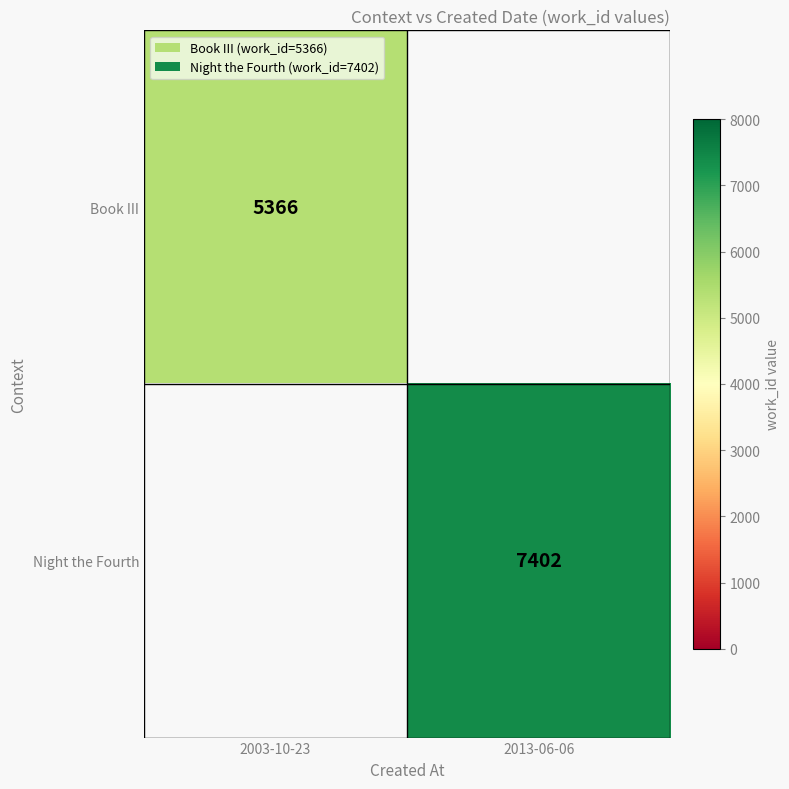

The value of Night the Fourth at 2013-06-06 is 1690. True or false?

False